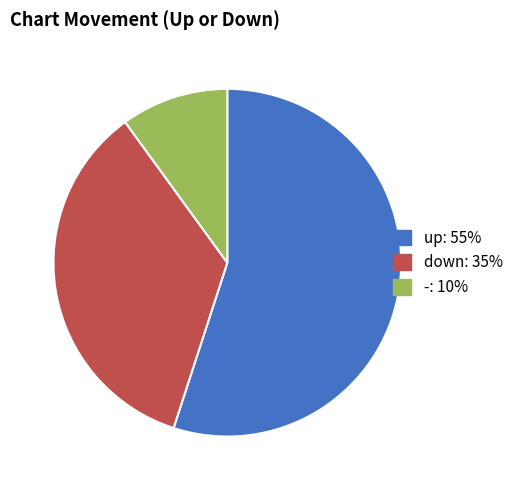

Count the number of slices in the pie.

3